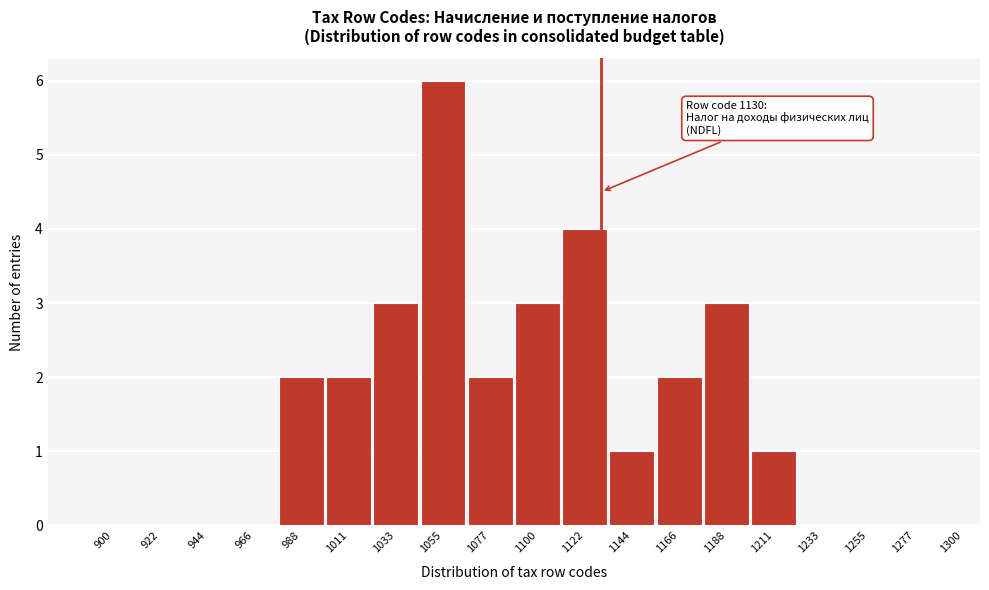

Reading left to right, what are all the values shown in this chart?

900=0	922=0	944=0	966=0	988=2	1011=2	1033=3	1055=6	1077=2	1100=3	1122=4	1144=1	1166=2	1188=3	1211=1	1233=0	1255=0	1277=0